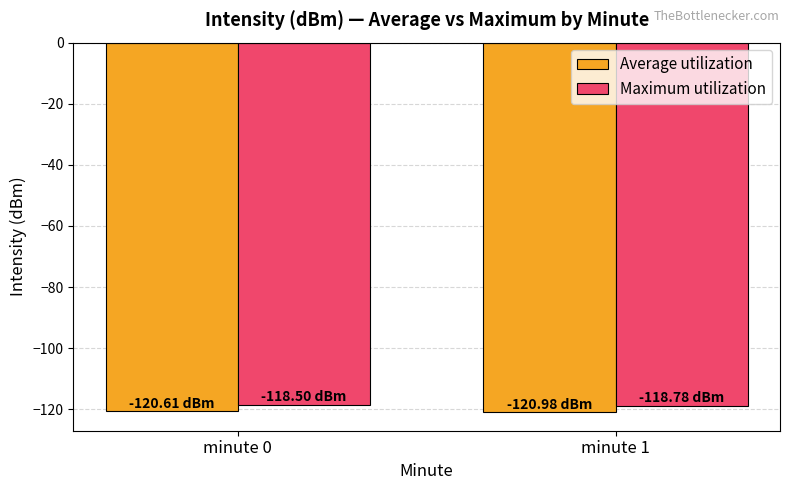

What is the smallest value displayed?

-121.0